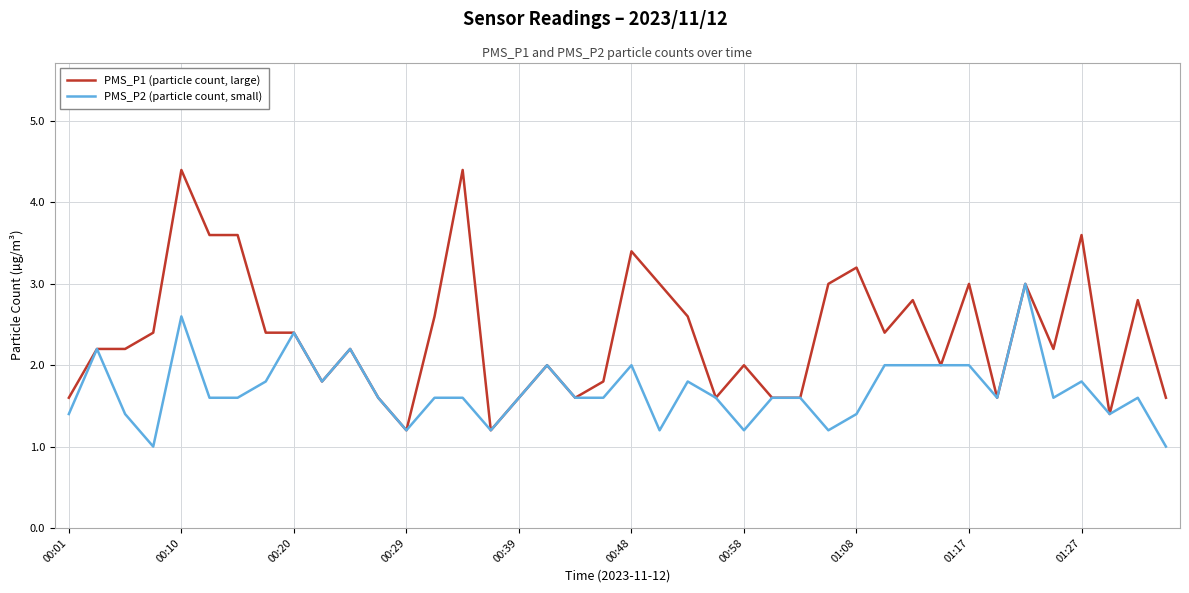

List the series in order of their peak value, lowest first.

PMS_P2 (particle count, small), PMS_P1 (particle count, large)